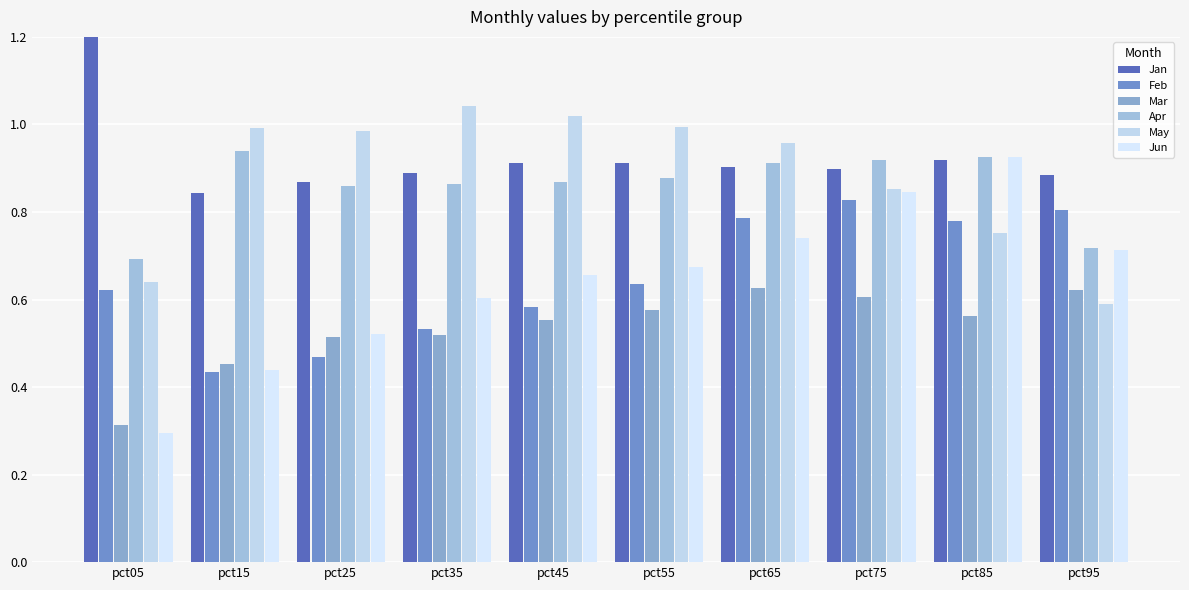

Between pct05 and pct15, which series saw the biggest shift?

Jan